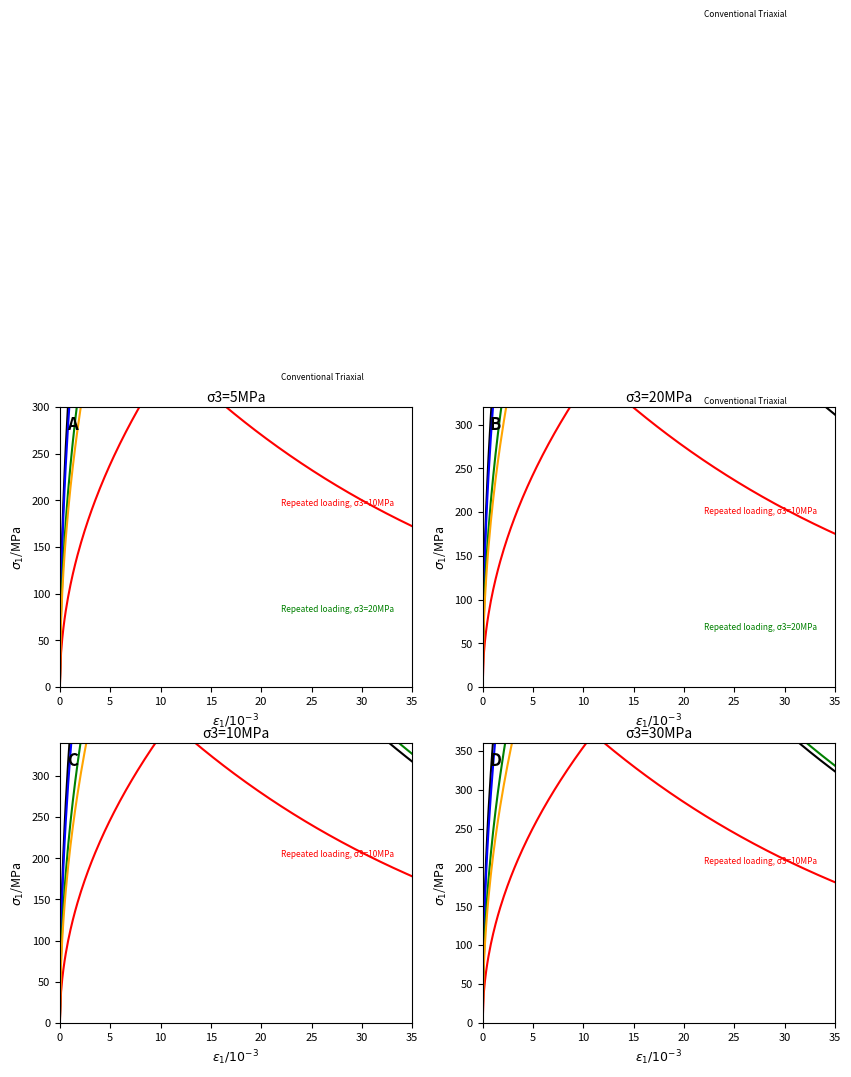

Is this an area chart (filled region under the line)?

No